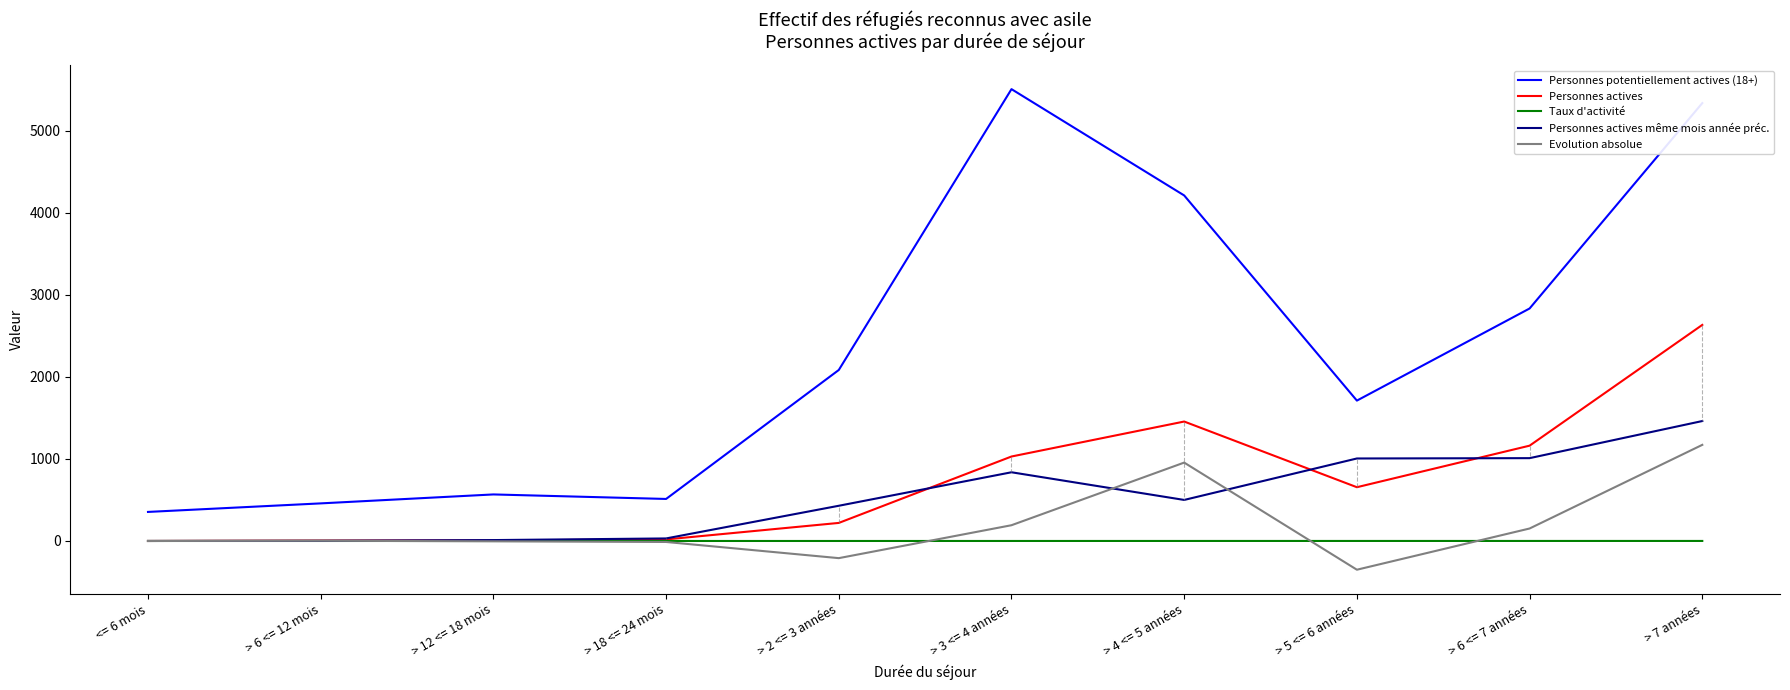

What position from the left is > 5 <= 6 années?

8